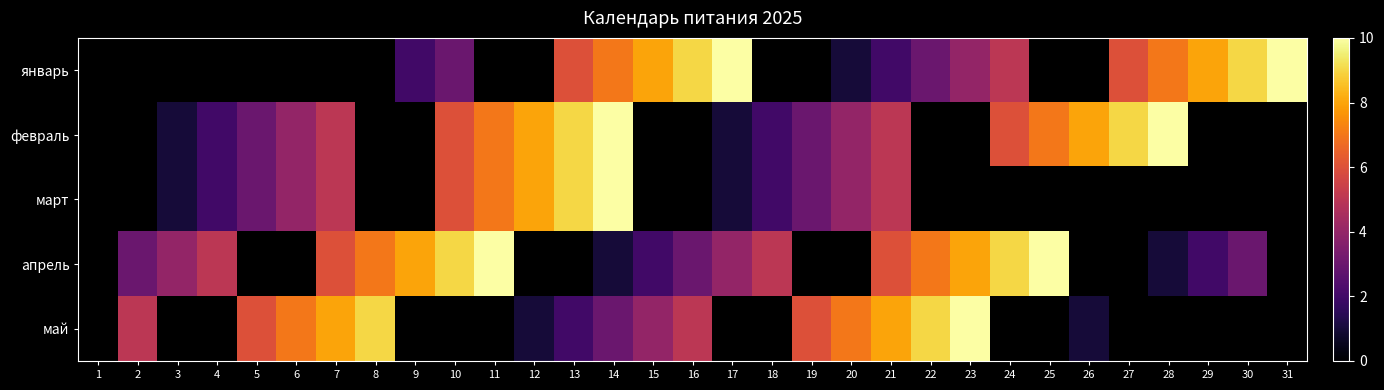

Rank the series by their maximum value, from highest to lowest.

январь, февраль, март, апрель, май